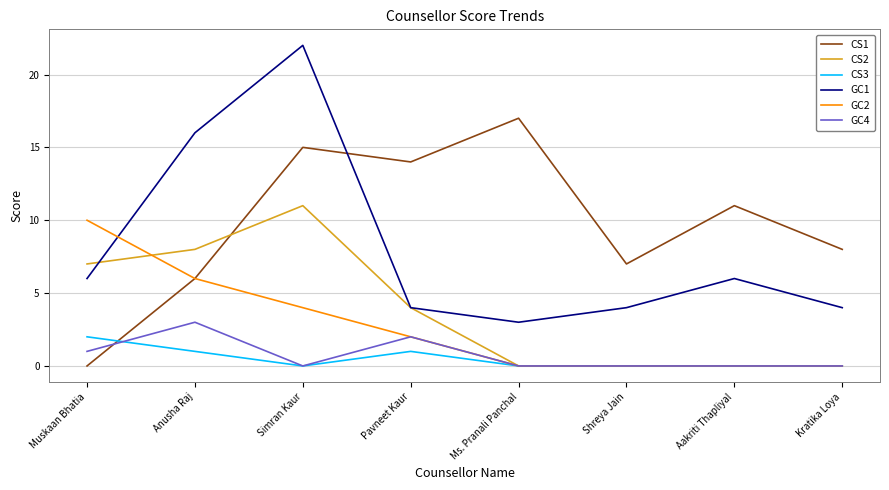

What is the spread (max minus min) of values at Ms. Pranali Panchal?

17